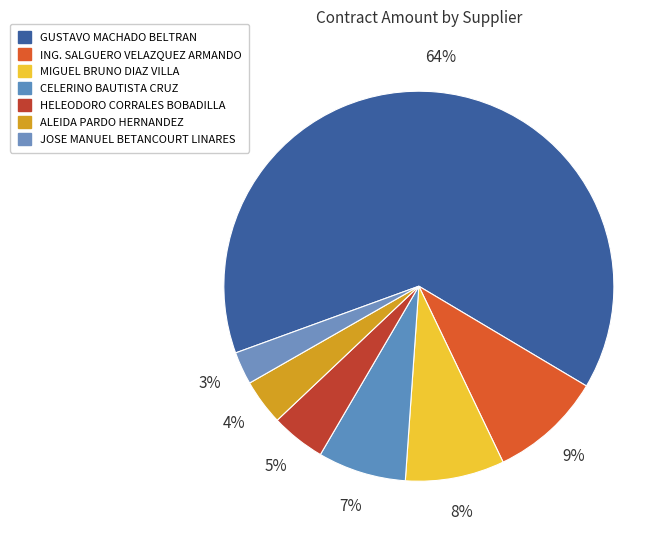

To the nearest percent, what portion does HELEODORO CORRALES BOBADILLA represent?

5%